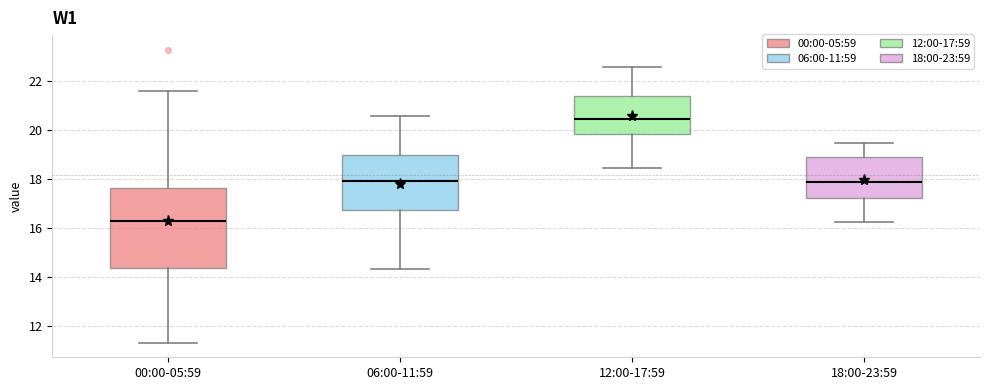

Where does the lower whisker of the box for 12:00-17:59 end on the y-axis? The values are not printed on the chart, so give them approximately, as read against the axis.

18.4